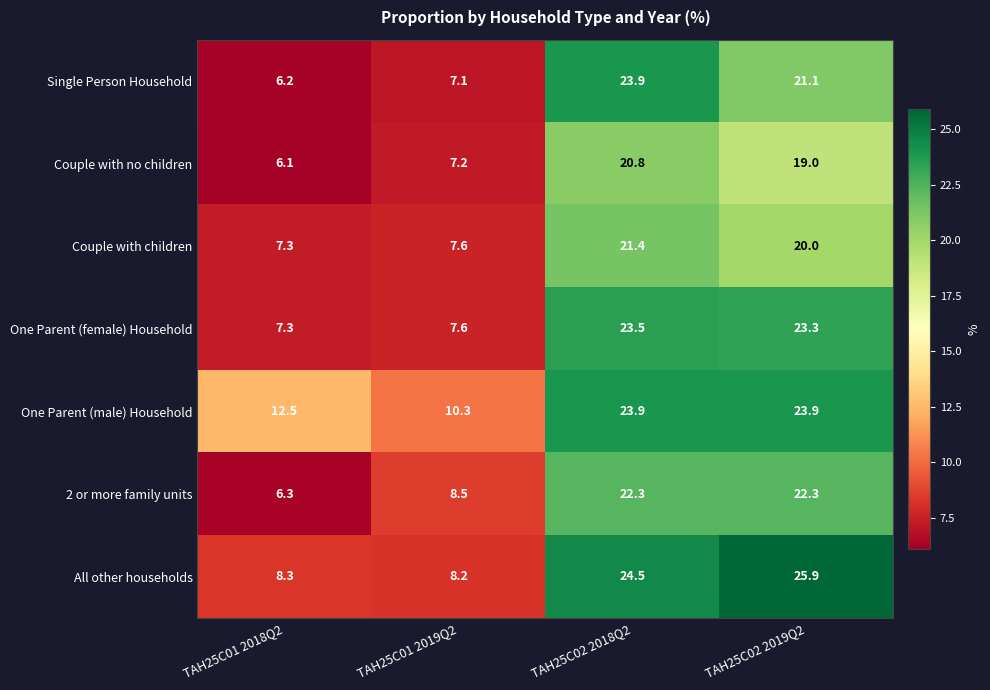

What is the sum of all One Parent (female) Household values?

61.7